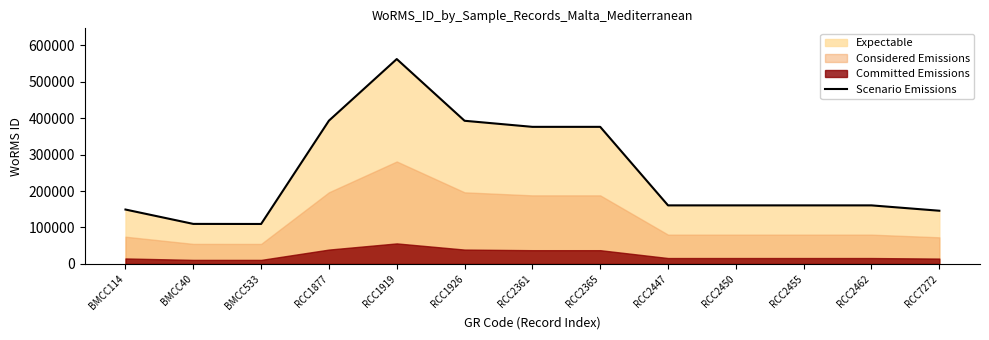

Reading left to right, extract all data points from this chart.

BMCC114=149176	BMCC40=109743	BMCC533=109534	RCC1877=393075	RCC1919=562106	RCC1926=392750	RCC2361=376073	RCC2365=376073	RCC2447=160572	RCC2450=160572	RCC2455=160572	RCC2462=160572	RCC7272=145886